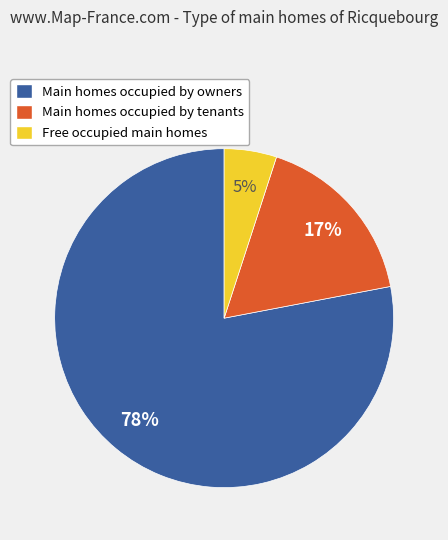

To the nearest percent, what is the average slice percentage?

33%